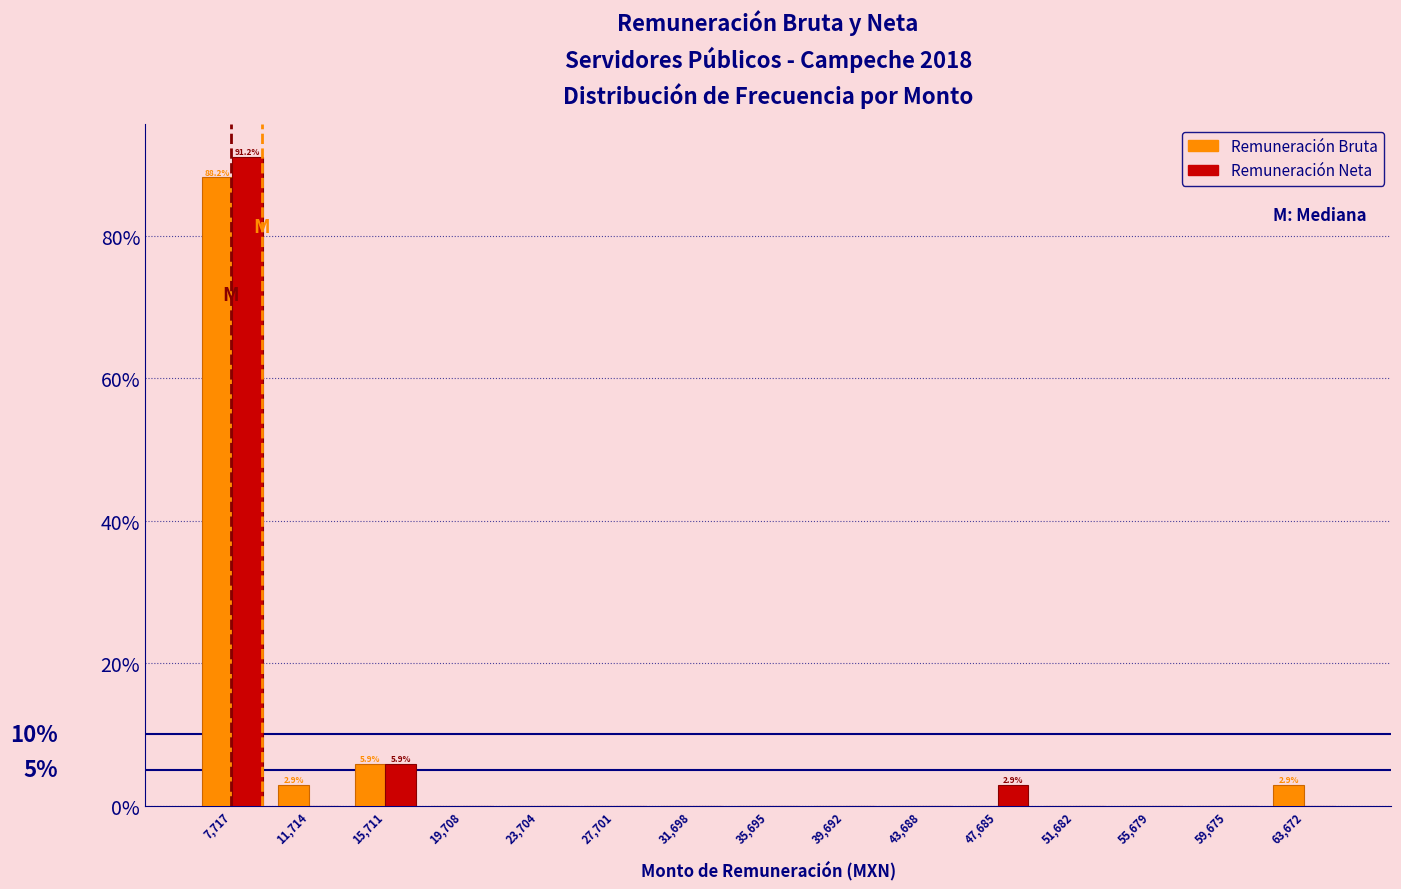

In the Remuneración Bruta series, which range on the x-axis has the tallest bar?

5500 to 9500